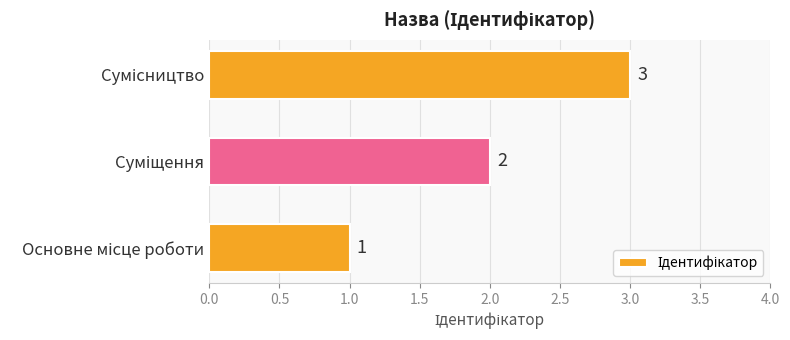

How many data points does each series have?

3